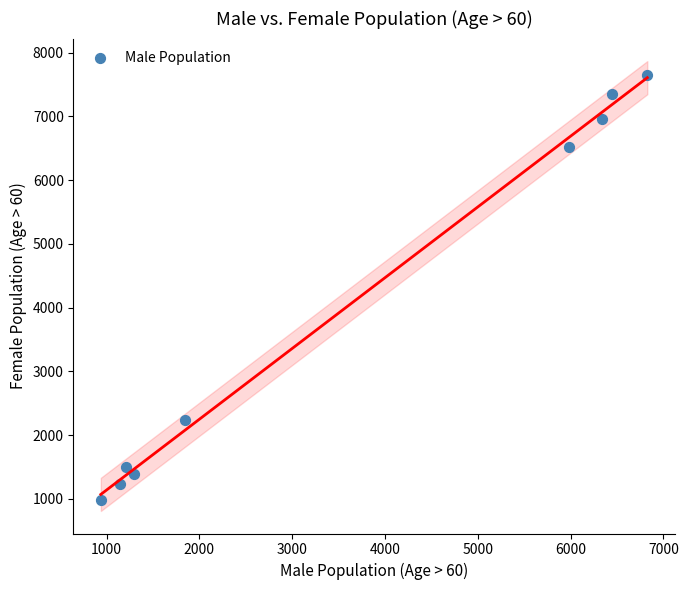

What Y value in the scatter plot is closest to 4314?

2241